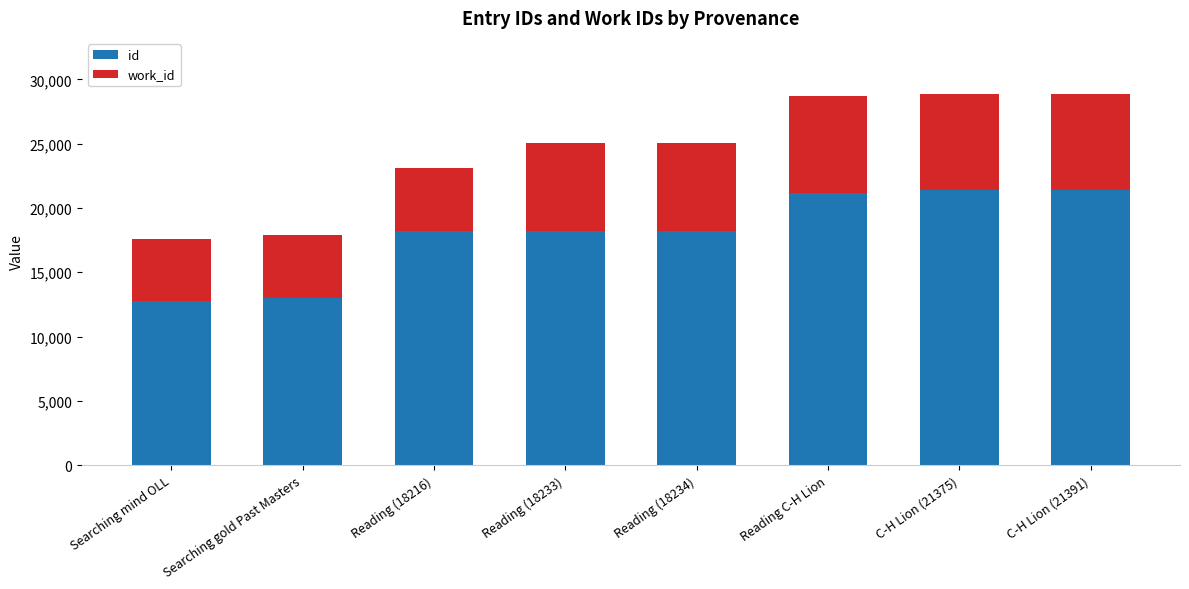

What is the highest value of the id series?

21391